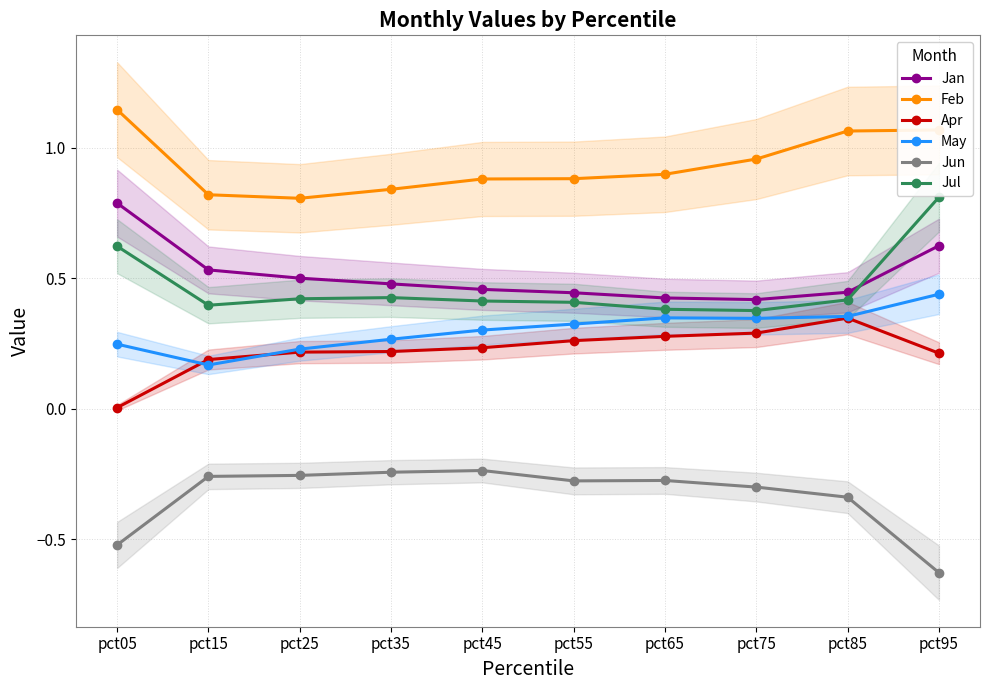

What is the sum of all Feb values?

9.4